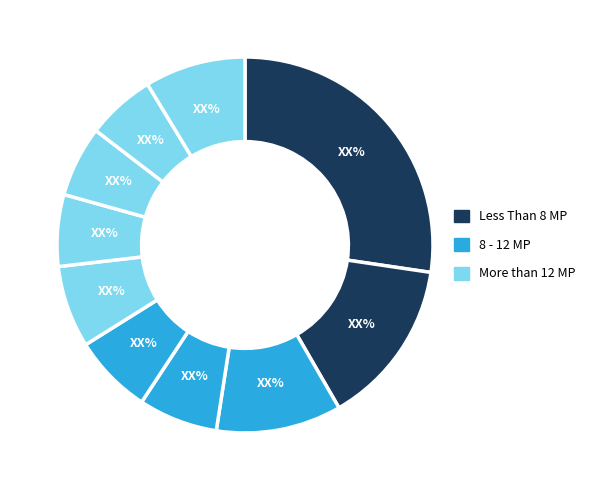

Rank the categories by value from highest to lowest.

pct05, pct15, pct25, pct95, pct55, pct45, pct35, pct65, pct75, pct85